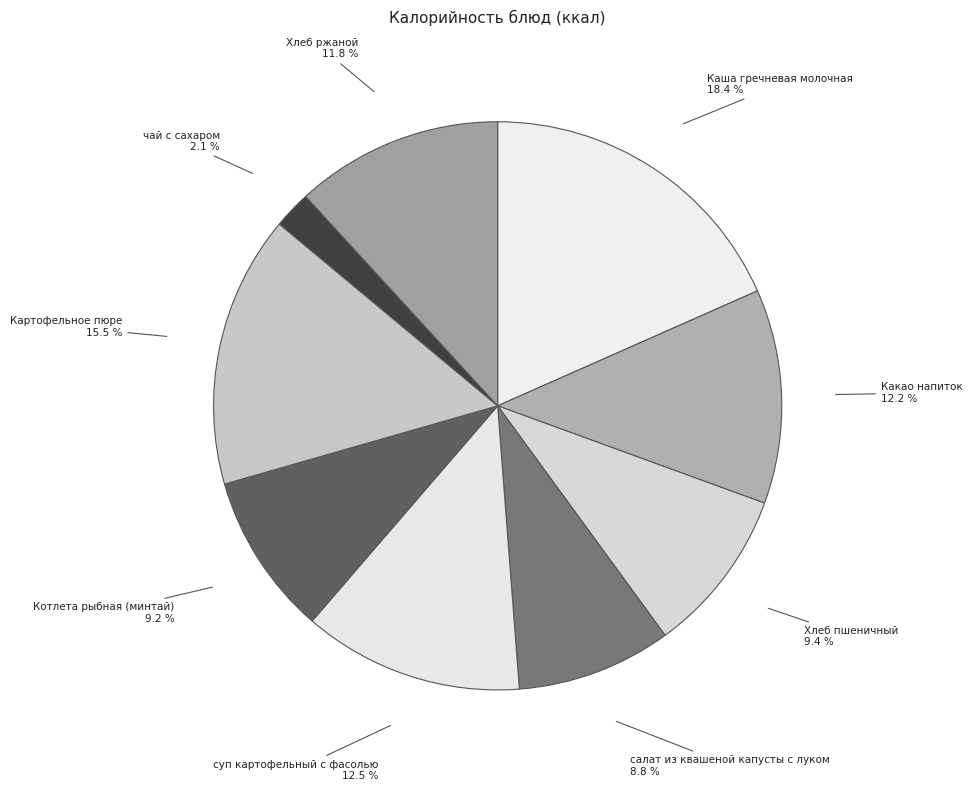

Between Хлеб пшеничный and суп картофельный с фасолью, which is larger?

суп картофельный с фасолью